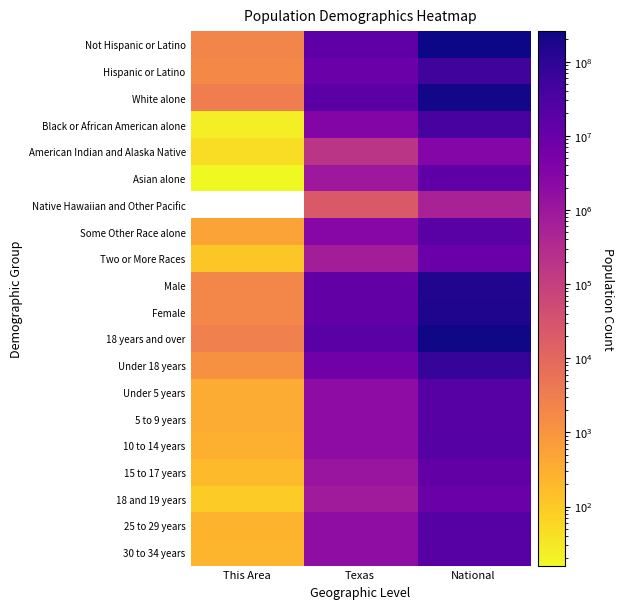

Which has a higher value, This Area or National?

National